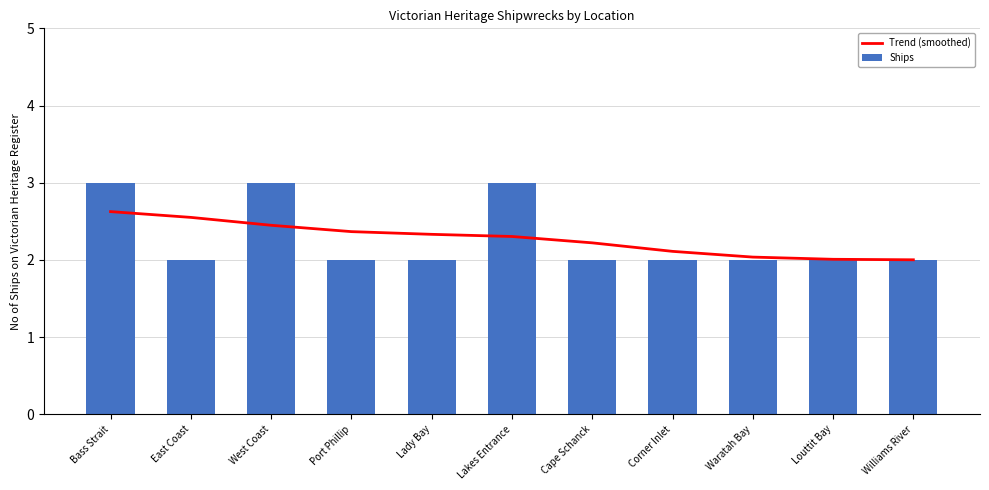

Count the Ships values in the range 2 to 3.

11